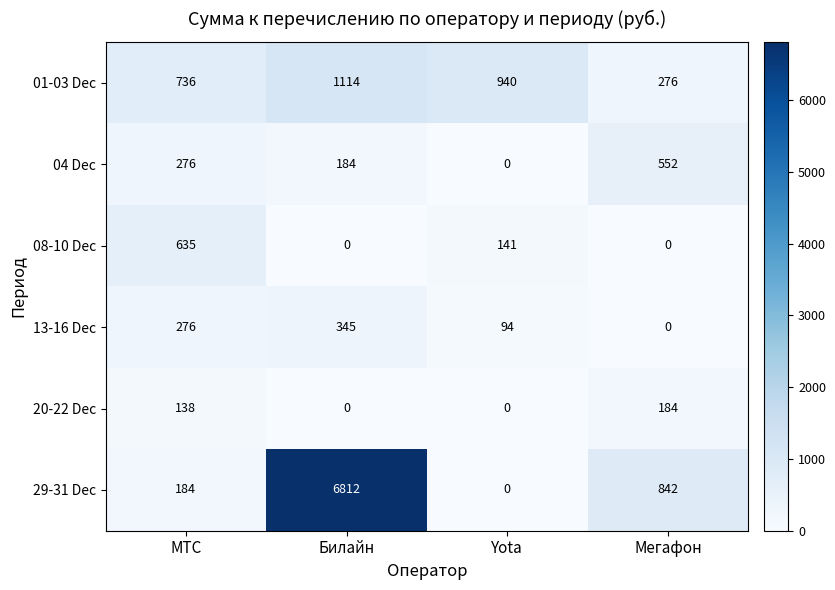

At which label does 04 Dec first exceed 276?

МТС